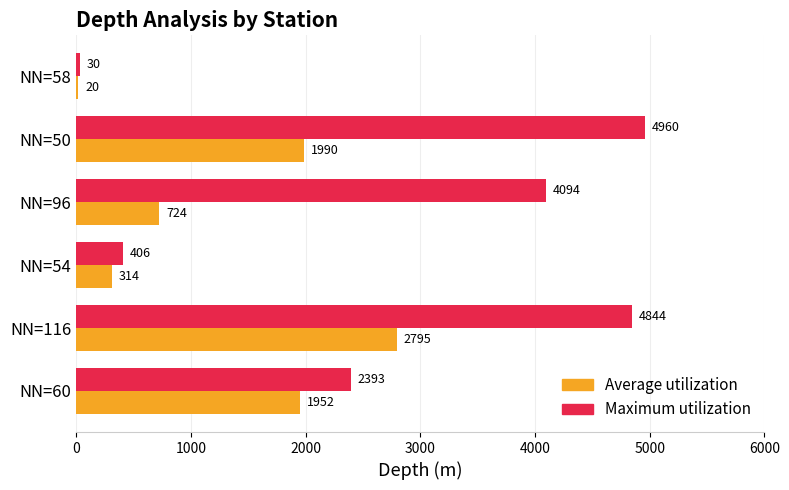

At which category is the sum across all series the highest?

NN=116